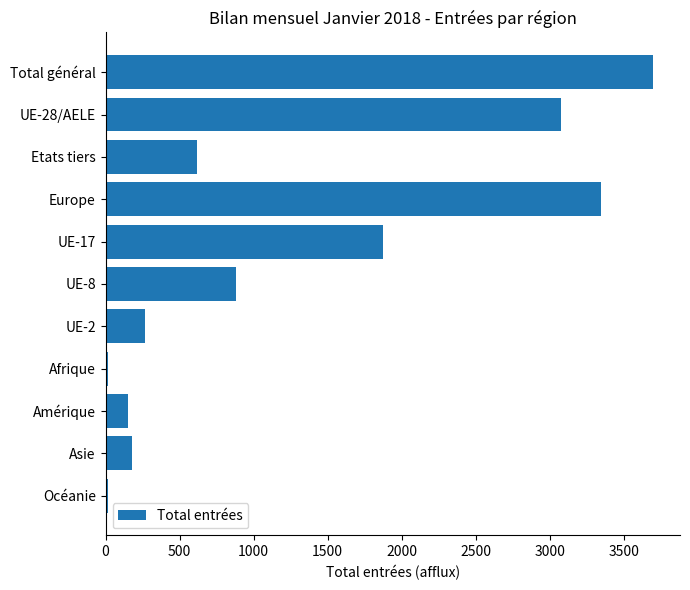

How many data points does each series have?

11